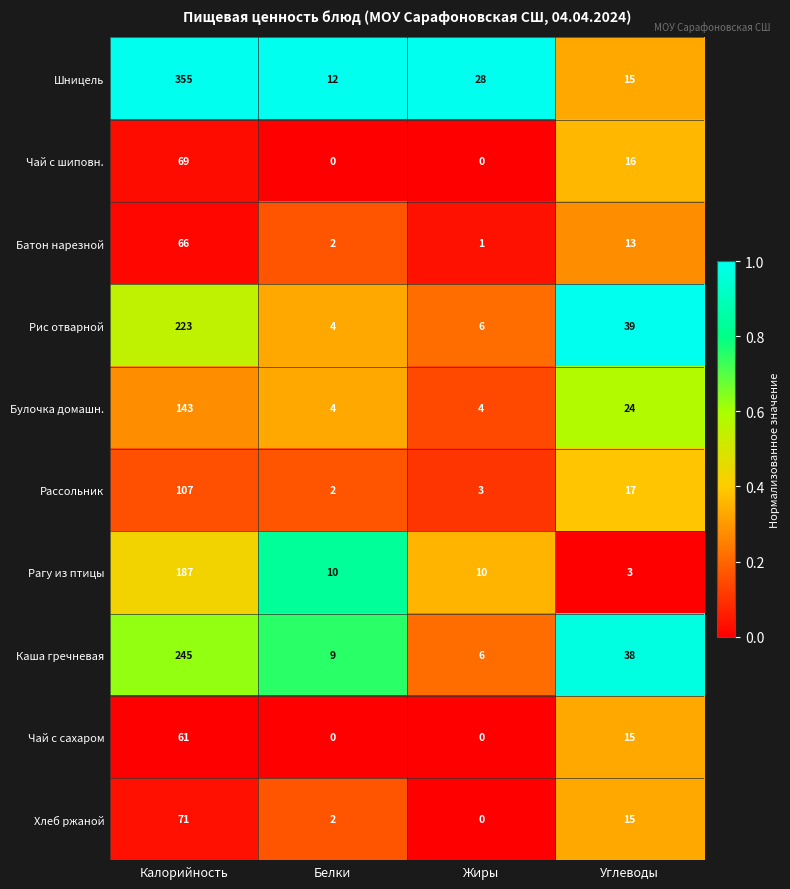

What is the average value of the Чай с шиповн. series?

21